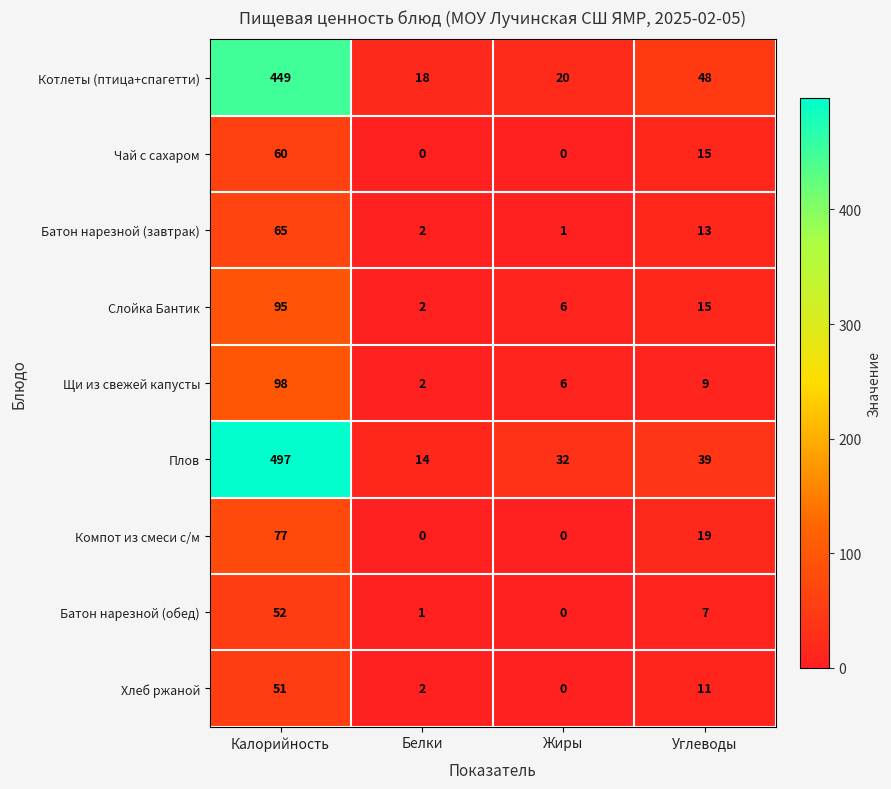

At how many categories does at least one series exceed 358?

1